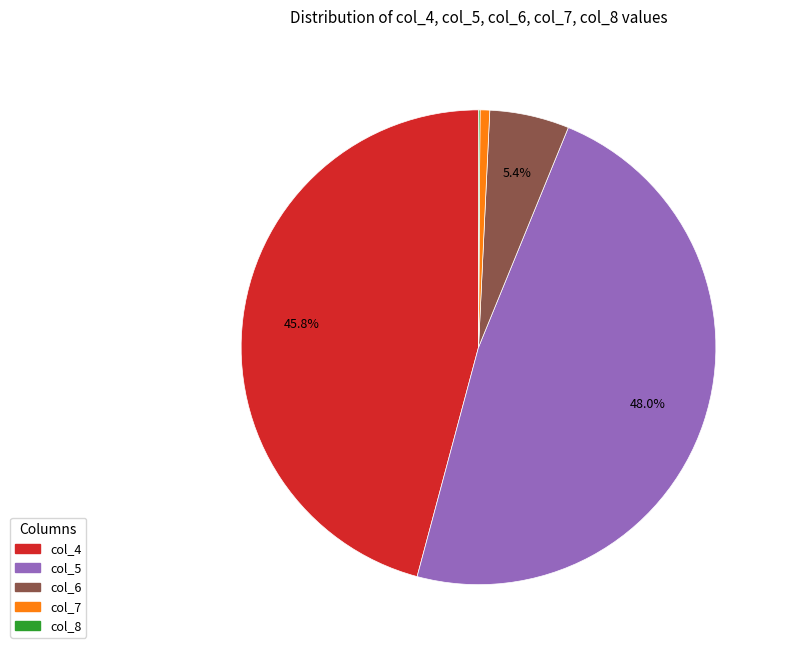

How much of the chart is everything except col_5?

52.0%